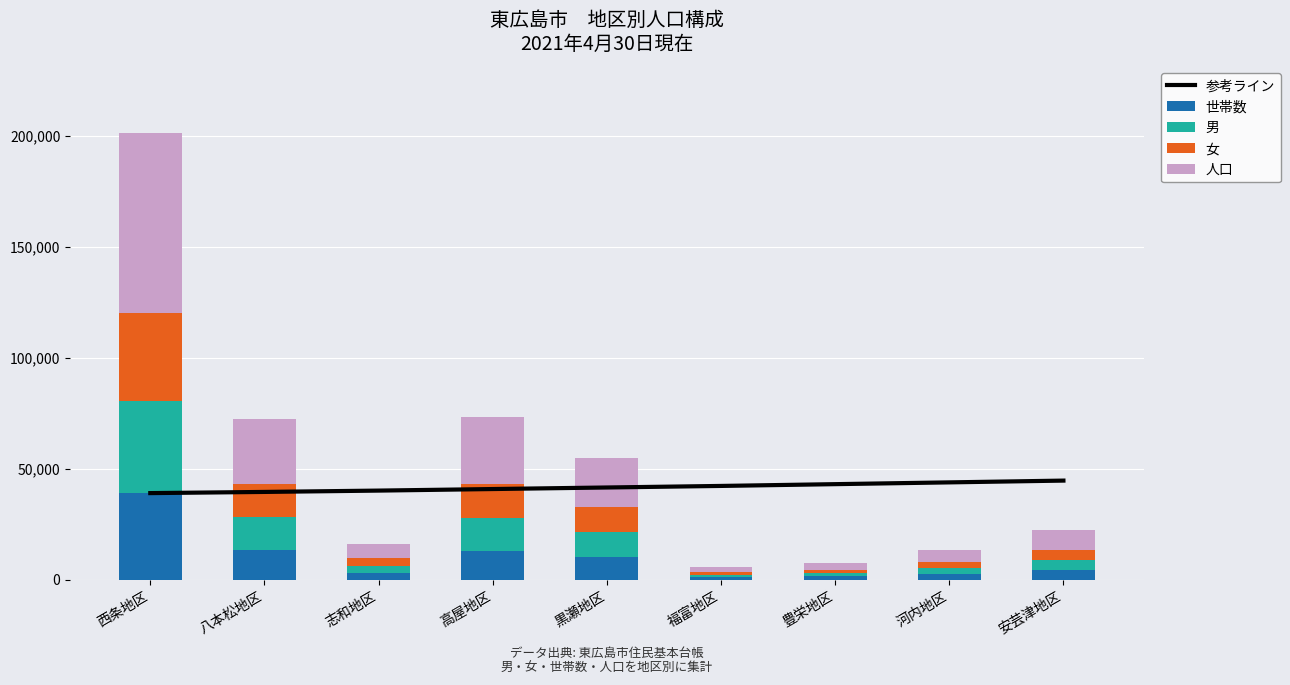

What is the total value across all series at 福富地区?

47806